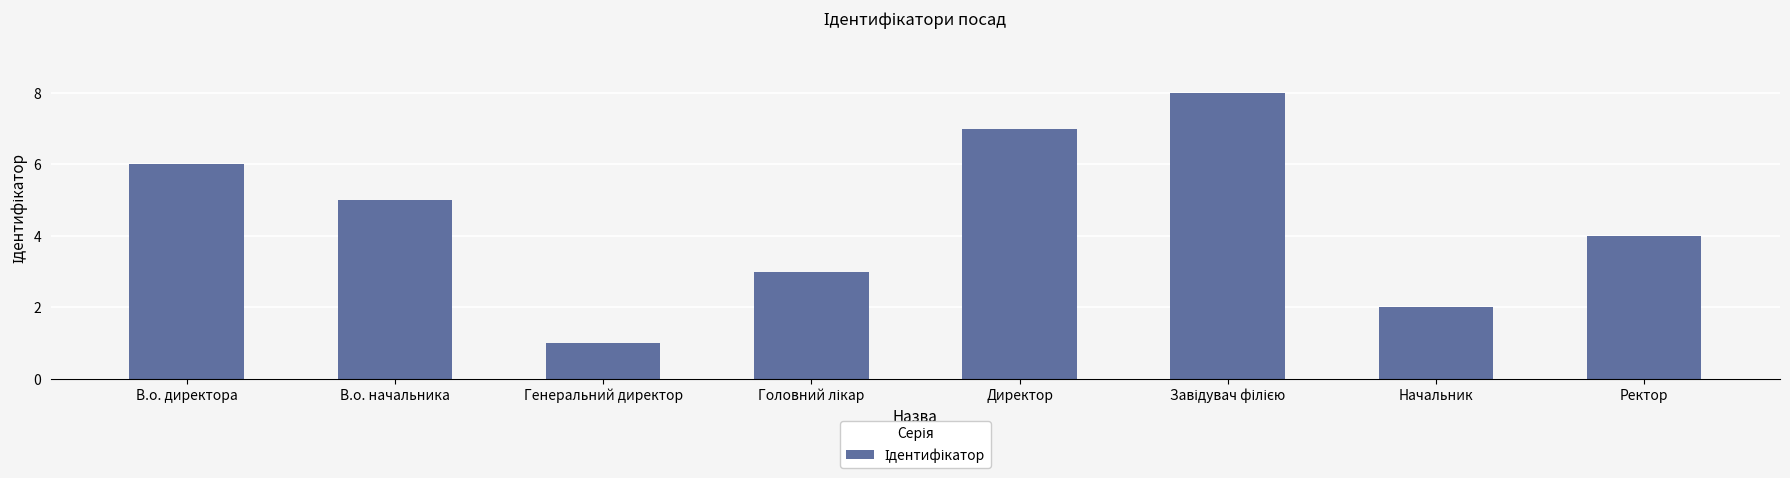

How many values are below 5?

4